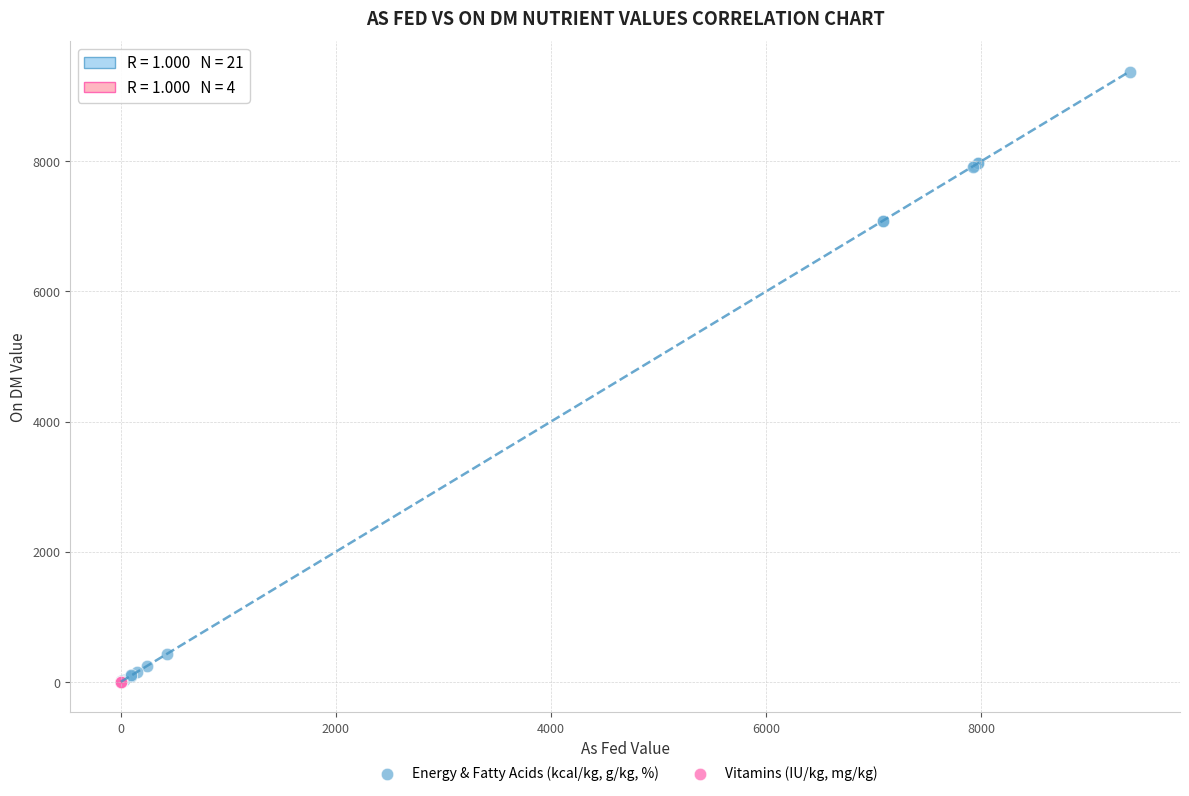

Which series reaches the maximum Y coordinate?

Energy & Fatty Acids (kcal/kg, g/kg, %)